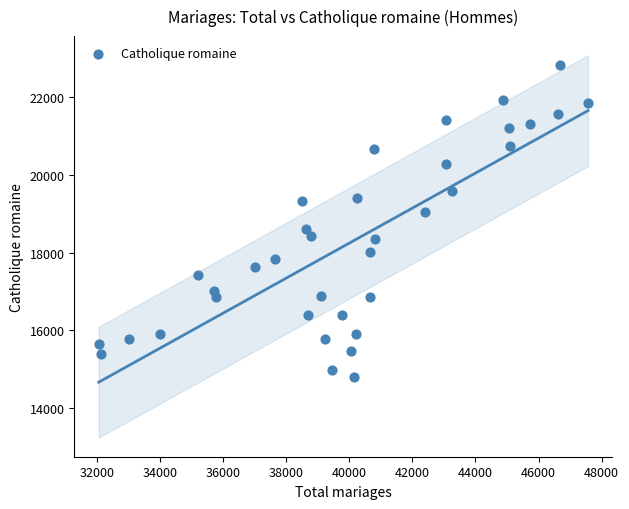

What is the range of X values (max minus min)?

15509